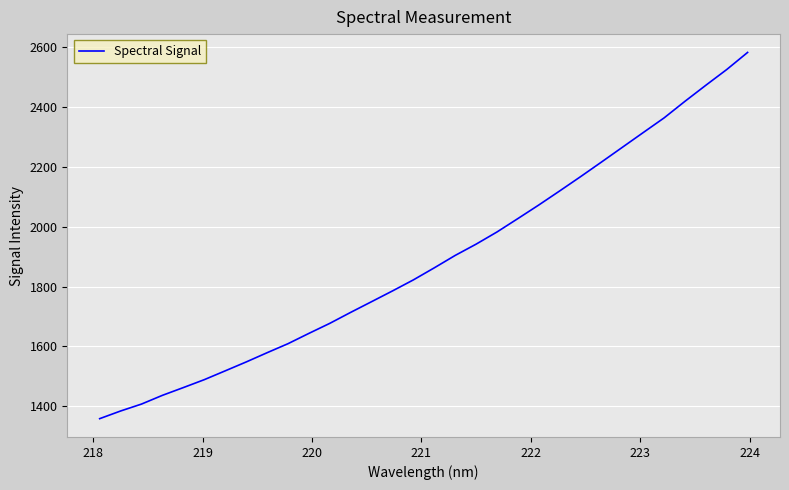

What is the maximum value shown in the chart?

2583.3